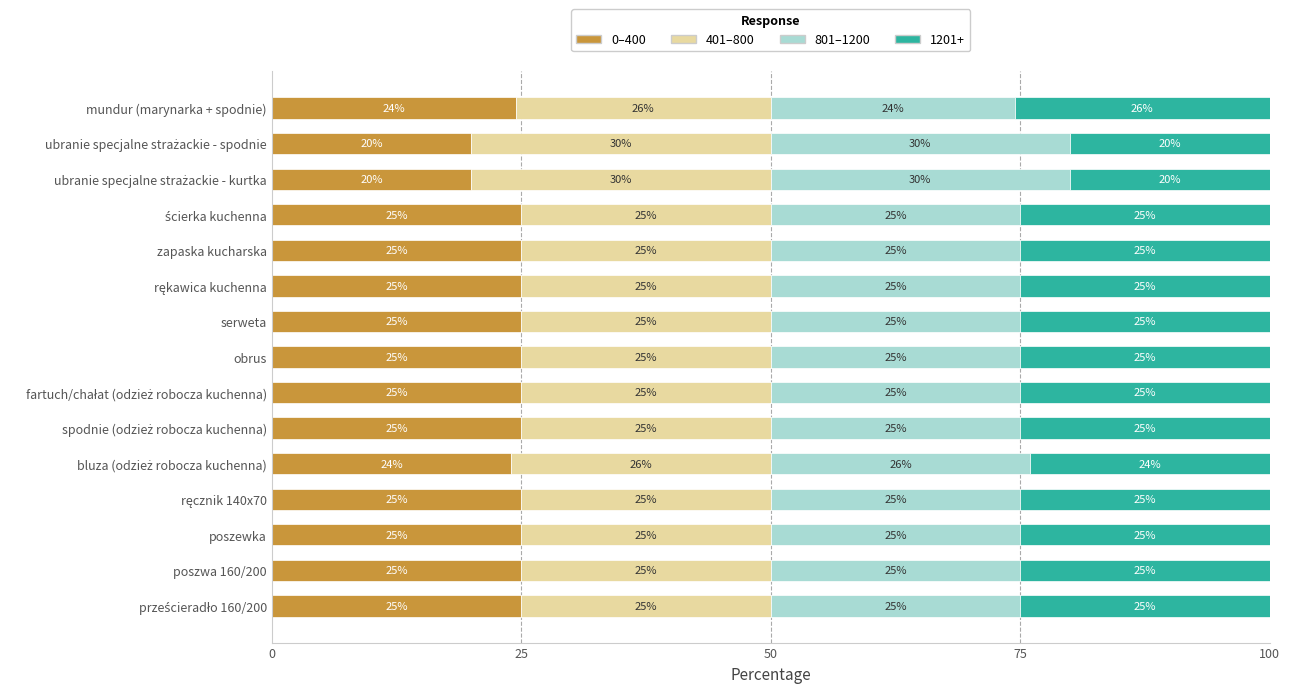

What is the total value across all series at zapaska kucharska?

100.0